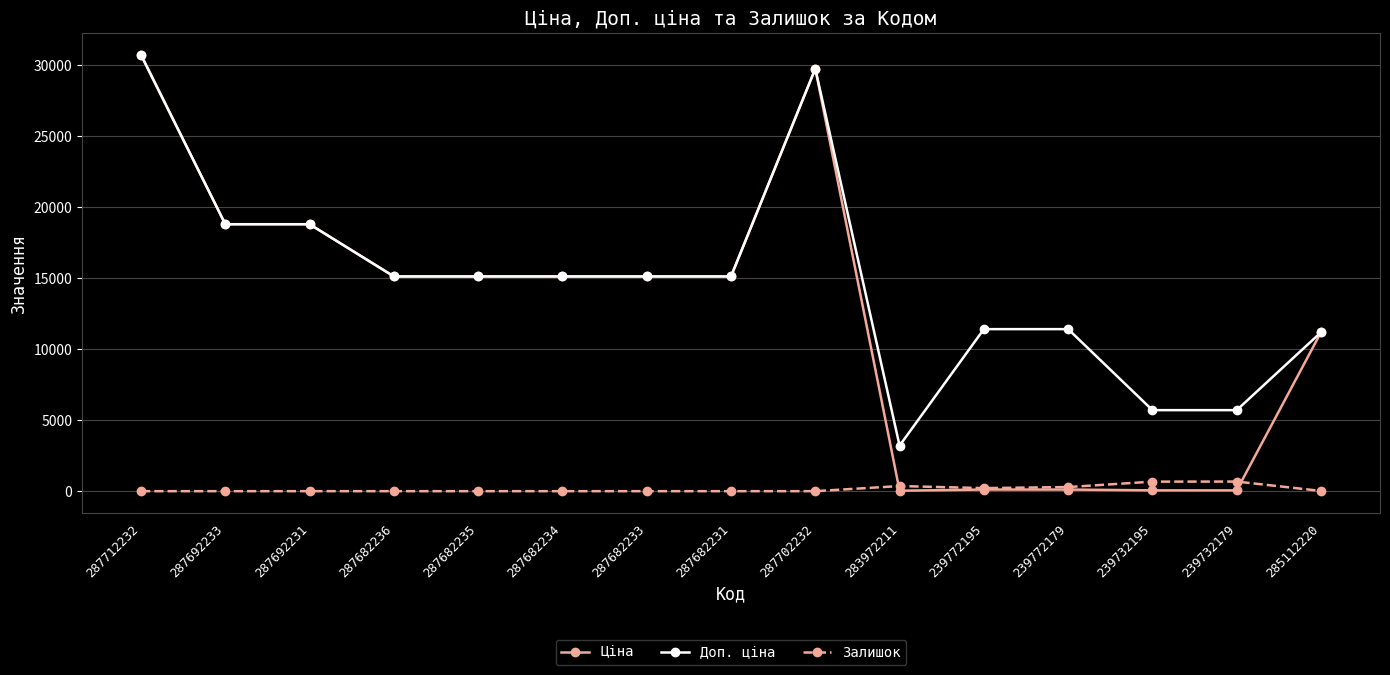

What is the spread (max minus min) of values at 287682235?

15120.0